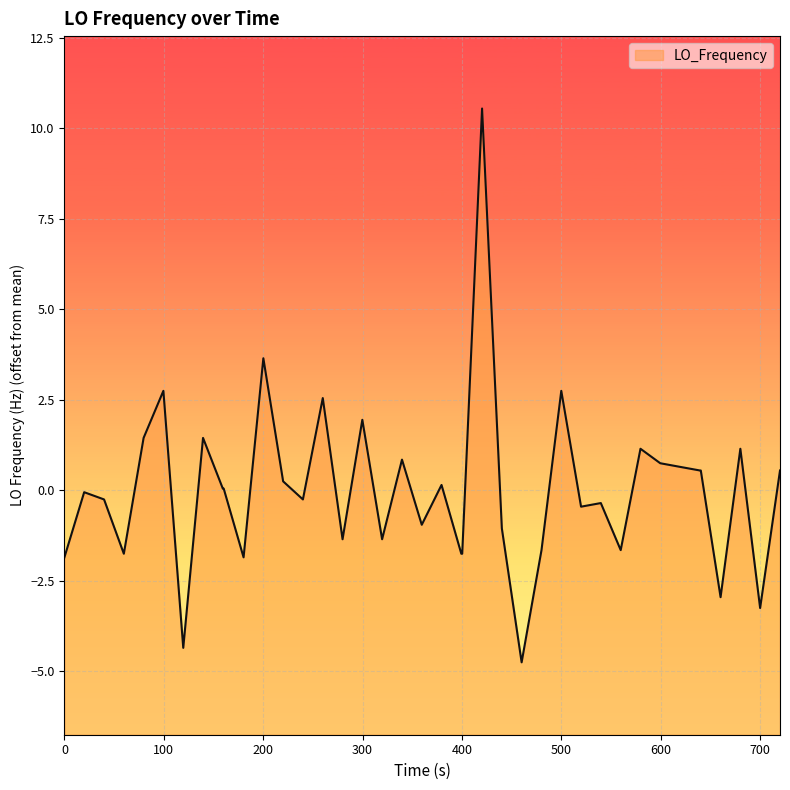

What is the difference between the maximum and minimum values?

15.3